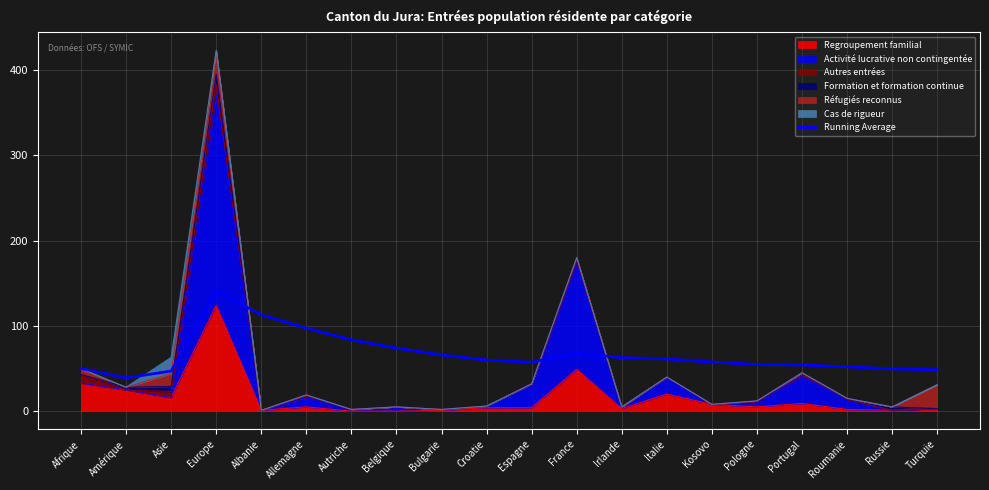

What is the label of the 11th point from the right?

Croatie